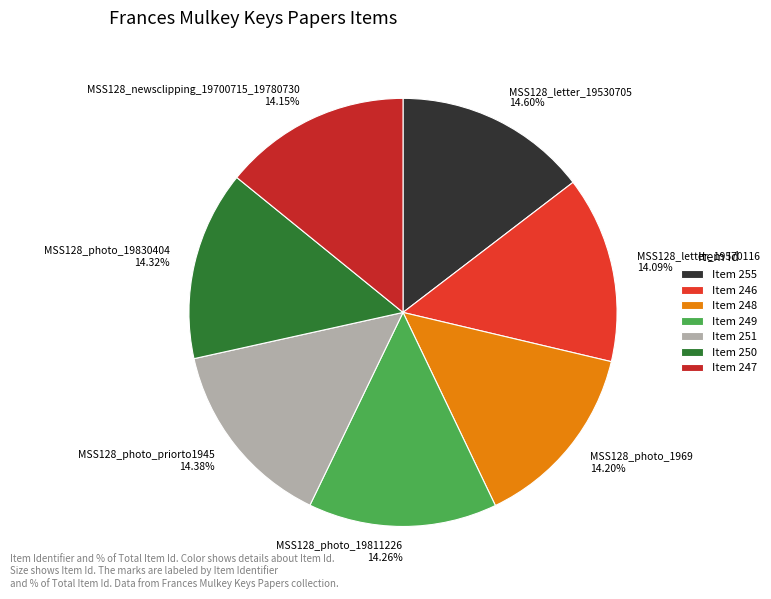

Does MSS128_photo_priorto1945 represent more than half of the total?

No